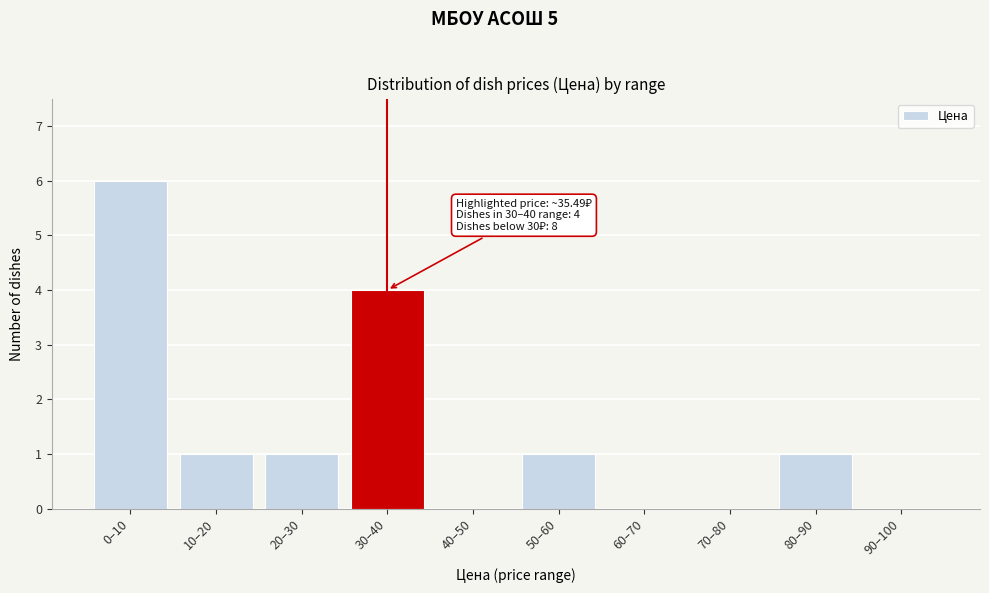

Reading right to left, what are all the values shown in this chart?

90–100=0	80–90=1	70–80=0	60–70=0	50–60=1	40–50=0	30–40=4	20–30=1	10–20=1	0–10=6